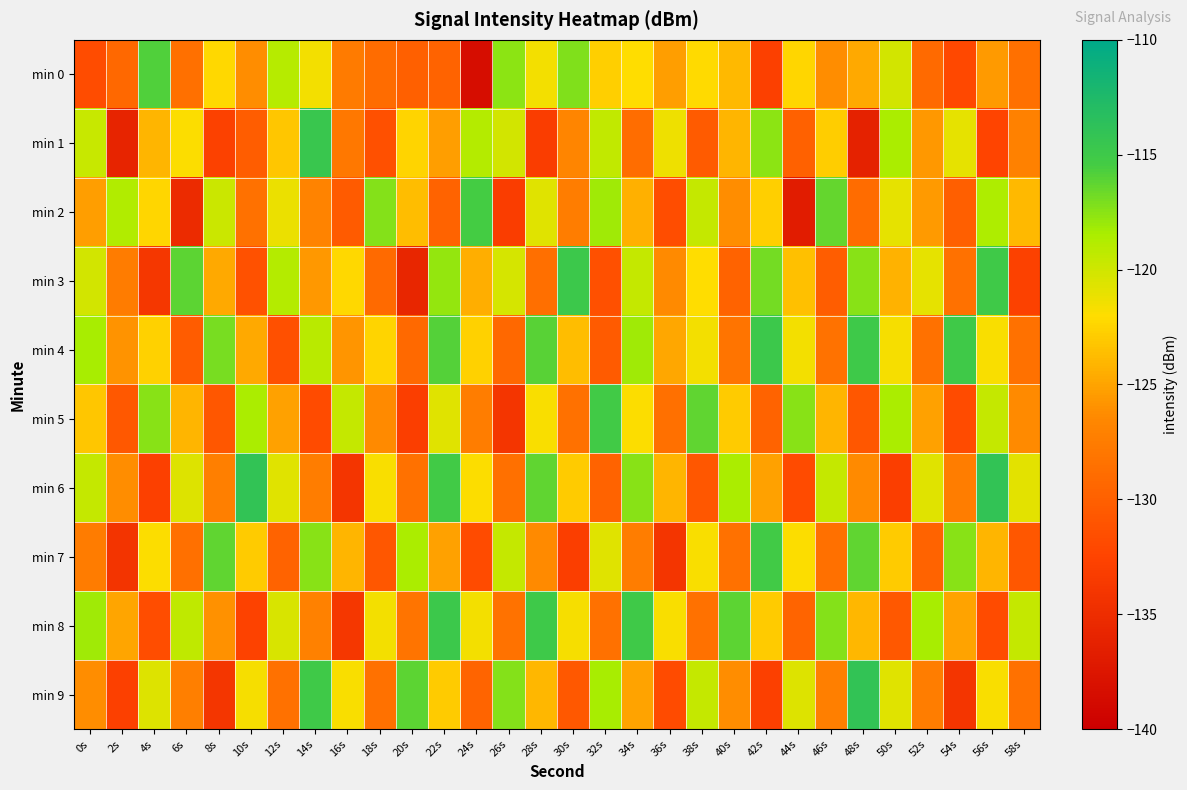

Reading right to left, extract all data points from this chart.

min 0: 58s=-128.6	56s=-125.6	54s=-132.1	52s=-129.0	50s=-120.2	48s=-124.7	46s=-126.2	44s=-122.4	42s=-132.9	40s=-123.9	38s=-122.1	36s=-125.3	34s=-122.0	32s=-122.7	30s=-117.2	28s=-121.6	26s=-117.5	24s=-138.4	22s=-129.7	20s=-130.0	18s=-129.0	16s=-127.6	14s=-121.5	12s=-119.0	10s=-126.2	8s=-122.2	6s=-128.6	4s=-115.8	2s=-129.2	0s=-131.8
min 1: 58s=-127.1	56s=-132.4	54s=-120.9	52s=-125.7	50s=-118.5	48s=-136.2	46s=-122.8	44s=-129.9	42s=-117.6	40s=-124.1	38s=-130.5	36s=-121.3	34s=-128.8	32s=-119.4	30s=-126.7	28s=-133.2	26s=-120.1	24s=-118.9	22s=-125.3	20s=-122.5	18s=-131.4	16s=-127.9	14s=-114.7	12s=-123.2	10s=-130.2	8s=-132.8	6s=-121.8	4s=-124.1	2s=-136.0	0s=-119.7
min 2: 58s=-123.9	56s=-118.6	54s=-130.1	52s=-125.5	50s=-121.0	48s=-128.9	46s=-116.4	44s=-136.8	42s=-122.7	40s=-126.2	38s=-119.5	36s=-131.6	34s=-124.3	32s=-118.1	30s=-127.4	28s=-120.7	26s=-133.2	24s=-115.5	22s=-129.8	20s=-123.6	18s=-117.3	16s=-130.4	14s=-126.9	12s=-121.2	10s=-128.5	8s=-119.8	6s=-135.1	4s=-122.4	2s=-118.7	0s=-125.3
min 3: 58s=-132.8	56s=-115.1	54s=-128.4	52s=-120.9	50s=-124.2	48s=-117.5	46s=-130.2	44s=-123.5	42s=-116.8	40s=-129.7	38s=-122.0	36s=-126.3	34s=-119.6	32s=-131.4	30s=-114.9	28s=-128.7	26s=-120.2	24s=-124.5	22s=-117.8	20s=-135.7	18s=-129.0	16s=-122.3	14s=-125.6	12s=-118.9	10s=-131.3	8s=-124.7	6s=-116.2	4s=-133.8	2s=-127.5	0s=-120.1
min 4: 58s=-128.5	56s=-121.8	54s=-115.1	52s=-128.4	50s=-121.7	48s=-115.0	46s=-128.3	44s=-121.6	42s=-114.9	40s=-128.2	38s=-121.5	36s=-124.8	34s=-118.1	32s=-130.4	30s=-123.7	28s=-116.0	26s=-129.3	24s=-122.6	22s=-115.9	20s=-129.2	18s=-122.5	16s=-125.8	14s=-119.1	12s=-131.4	10s=-124.7	8s=-117.0	6s=-130.3	4s=-122.6	2s=-125.9	0s=-118.4
min 5: 58s=-126.3	56s=-119.6	54s=-131.9	52s=-125.2	50s=-118.5	48s=-130.8	46s=-124.1	44s=-117.4	42s=-129.7	40s=-123.0	38s=-116.3	36s=-128.6	34s=-121.9	32s=-115.2	30s=-128.5	28s=-121.8	26s=-134.1	24s=-127.4	22s=-120.7	20s=-133.0	18s=-126.3	16s=-119.6	14s=-131.9	12s=-125.2	10s=-118.5	8s=-130.8	6s=-124.1	4s=-117.4	2s=-130.7	0s=-123.2
min 6: 58s=-120.8	56s=-114.1	54s=-127.4	52s=-120.7	50s=-133.0	48s=-126.3	46s=-119.6	44s=-131.9	42s=-125.2	40s=-118.5	38s=-130.8	36s=-124.1	34s=-117.4	32s=-129.7	30s=-123.0	28s=-116.3	26s=-128.6	24s=-121.9	22s=-115.2	20s=-128.5	18s=-121.8	16s=-134.1	14s=-127.4	12s=-120.7	10s=-114.0	8s=-127.3	6s=-120.6	4s=-132.9	2s=-126.2	0s=-119.5
min 7: 58s=-130.8	56s=-124.1	54s=-117.4	52s=-129.7	50s=-123.0	48s=-116.3	46s=-128.6	44s=-121.9	42s=-115.2	40s=-128.5	38s=-121.8	36s=-134.1	34s=-127.4	32s=-120.7	30s=-133.0	28s=-126.3	26s=-119.6	24s=-131.9	22s=-125.2	20s=-118.5	18s=-130.8	16s=-124.1	14s=-117.4	12s=-129.7	10s=-123.0	8s=-116.3	6s=-128.6	4s=-121.9	2s=-134.2	0s=-127.5
min 8: 58s=-119.5	56s=-131.8	54s=-125.1	52s=-118.4	50s=-130.7	48s=-124.0	46s=-117.3	44s=-129.6	42s=-122.9	40s=-116.2	38s=-128.5	36s=-121.8	34s=-115.1	32s=-128.4	30s=-121.7	28s=-115.0	26s=-128.3	24s=-121.6	22s=-114.9	20s=-128.2	18s=-121.5	16s=-133.8	14s=-127.1	12s=-120.4	10s=-132.7	8s=-126.0	6s=-119.3	4s=-131.6	2s=-124.9	0s=-118.2
min 9: 58s=-128.5	56s=-121.8	54s=-134.1	52s=-127.4	50s=-120.7	48s=-114.0	46s=-127.3	44s=-120.6	42s=-132.9	40s=-126.2	38s=-119.5	36s=-131.8	34s=-125.1	32s=-118.4	30s=-130.7	28s=-124.0	26s=-117.3	24s=-129.6	22s=-122.9	20s=-116.2	18s=-128.5	16s=-121.8	14s=-115.1	12s=-128.4	10s=-121.7	8s=-134.0	6s=-127.3	4s=-120.6	2s=-132.9	0s=-126.2